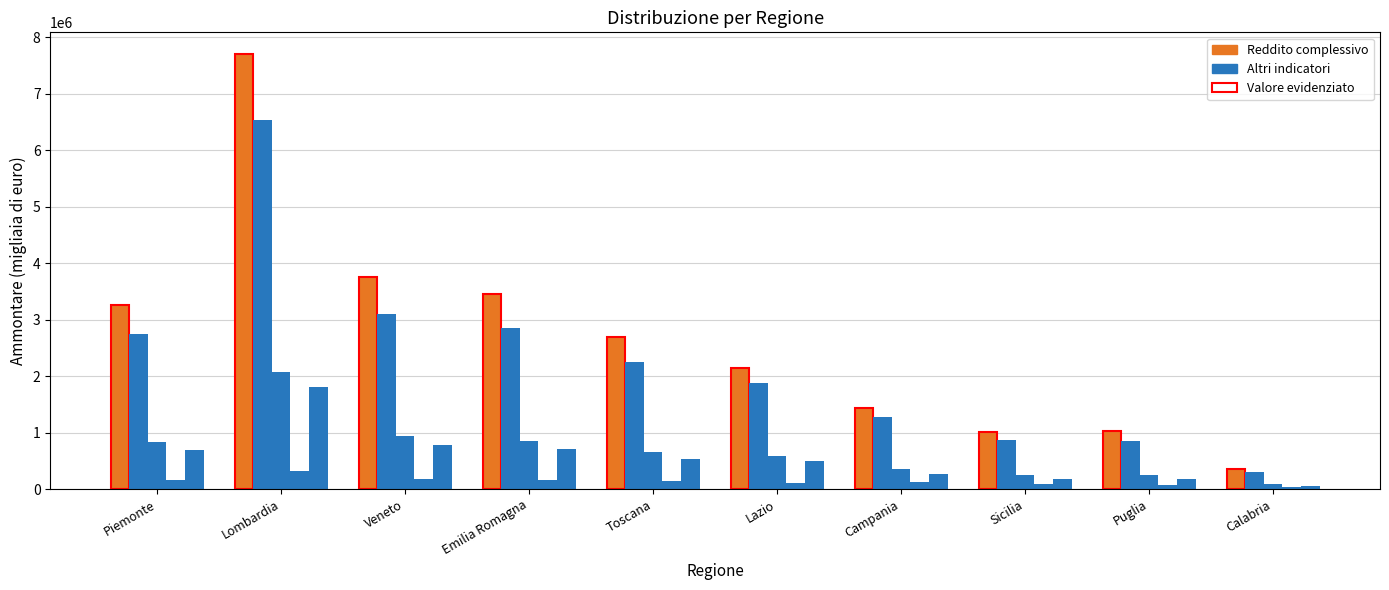

What is the label of the 7th bar from the left?

Campania